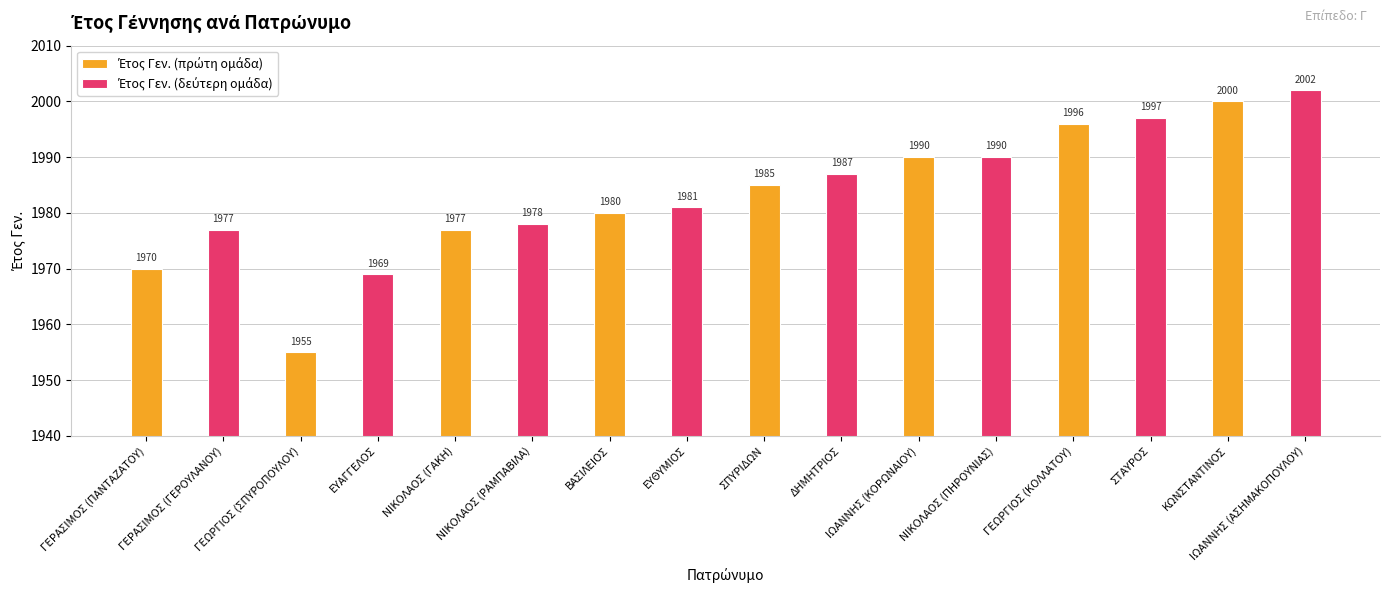

What is the total value across all series at ΓΕΩΡΓΙΟΣ (ΣΠΥΡΟΠΟΥΛΟΥ)?

3924